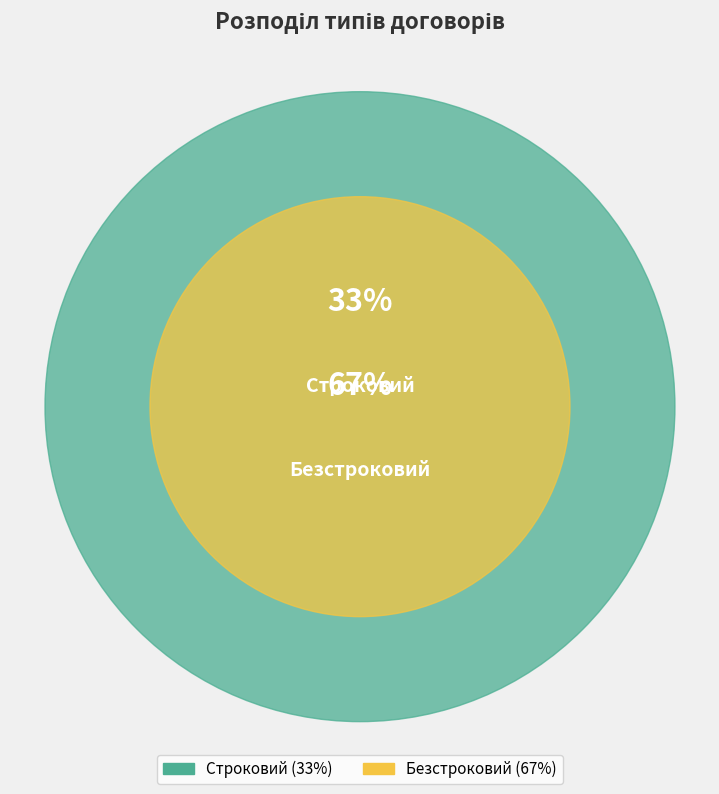

Is it true that Строковий is 33% of the pie?

True